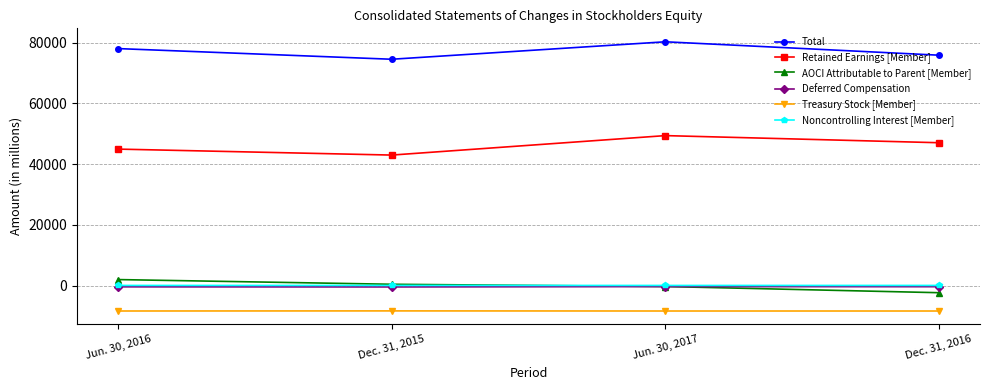

Which series ends up on top after the final intersection of AOCI Attributable to Parent [Member] and Noncontrolling Interest [Member]?

Noncontrolling Interest [Member]